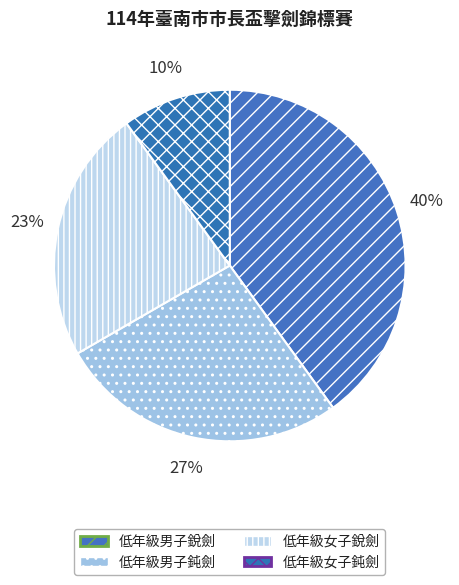

Is 低年級女子鈍劍 the majority of the pie?

No